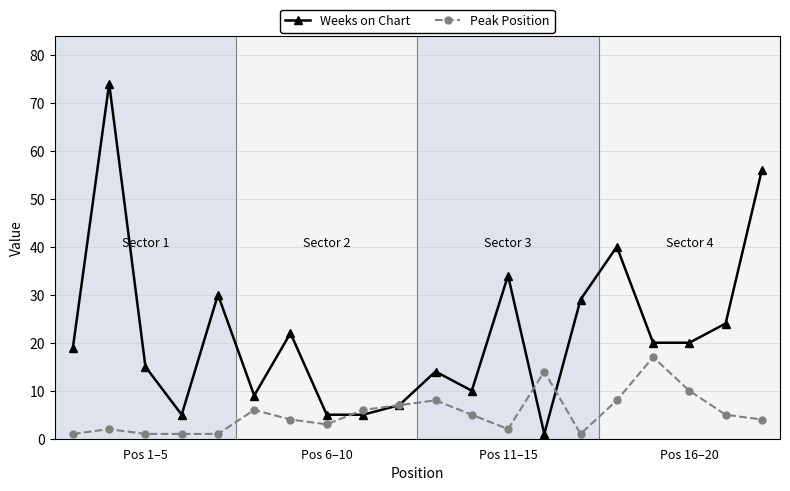

What is the value of the Peak Position point at the 13th from the left?

2